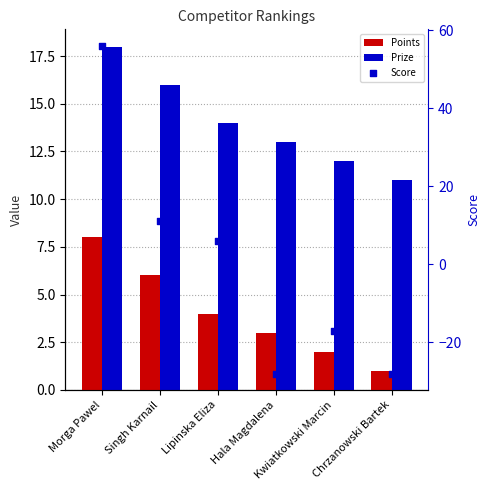

What is the total value across all series at Singh Karnail?

33